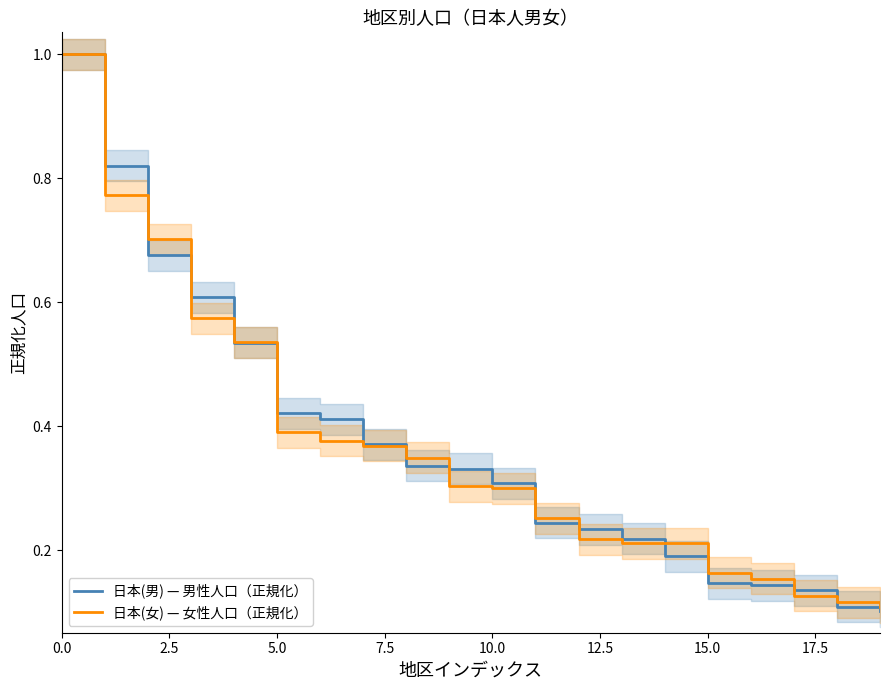

How many times do 日本(男) — 男性人口（正規化） and 日本(女) — 女性人口（正規化） cross each other?

11